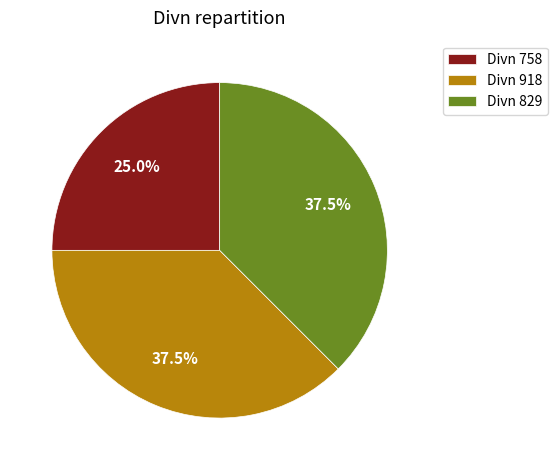

Does Divn 829 represent more than half of the total?

No